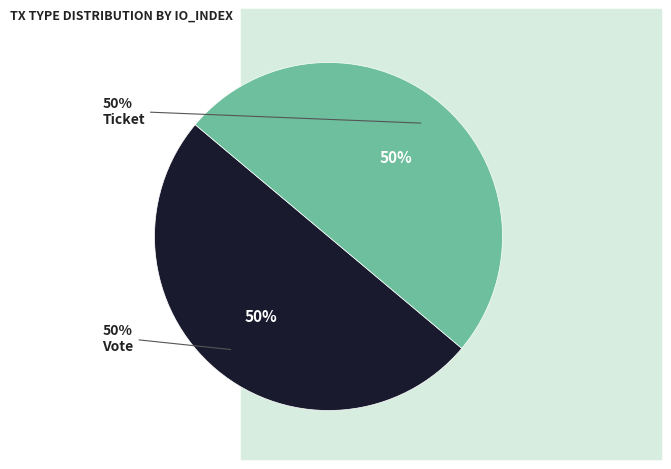

Which has a higher value, Vote or Ticket?

Vote